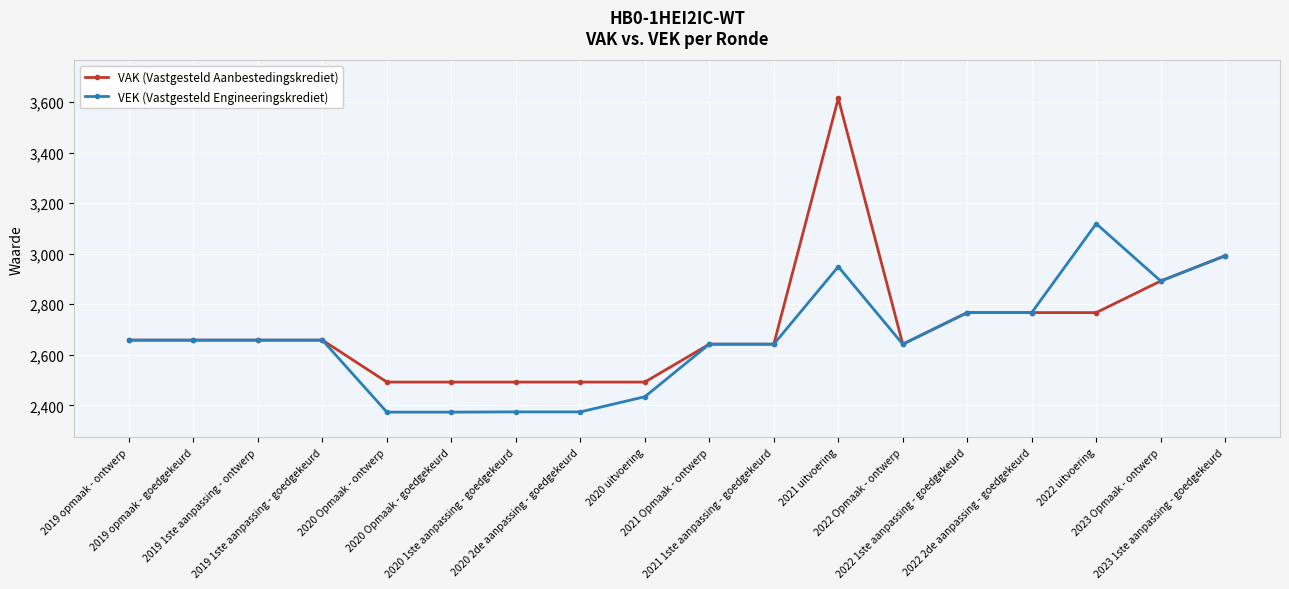

What is the label of the 15th point from the right?

2019 1ste aanpassing - goedgekeurd